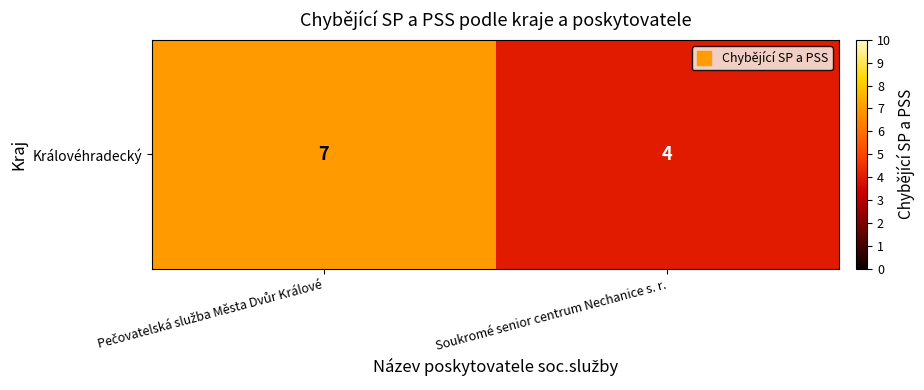

What is the change in value from Pečovatelská služba Města Dvůr Králové to Soukromé senior centrum Nechanice s. r.?

-3